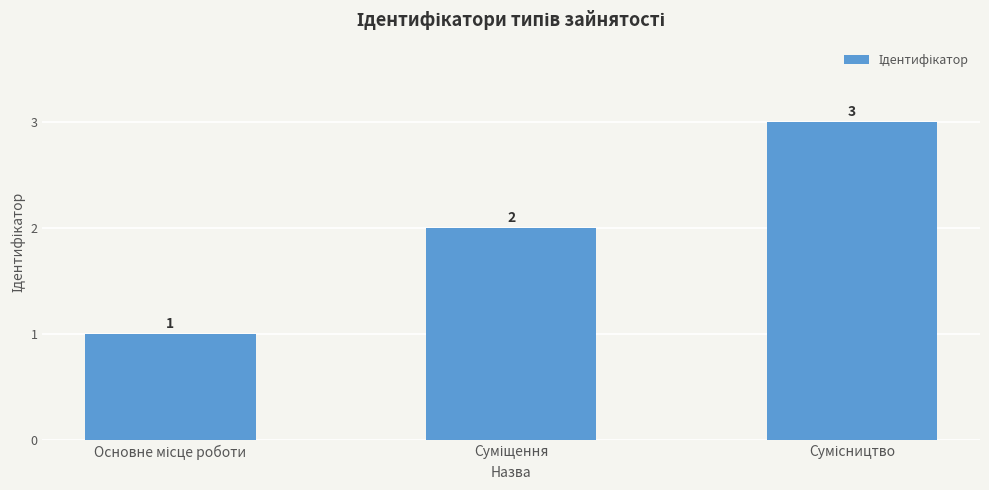

How many values are between 1 and 3?

3